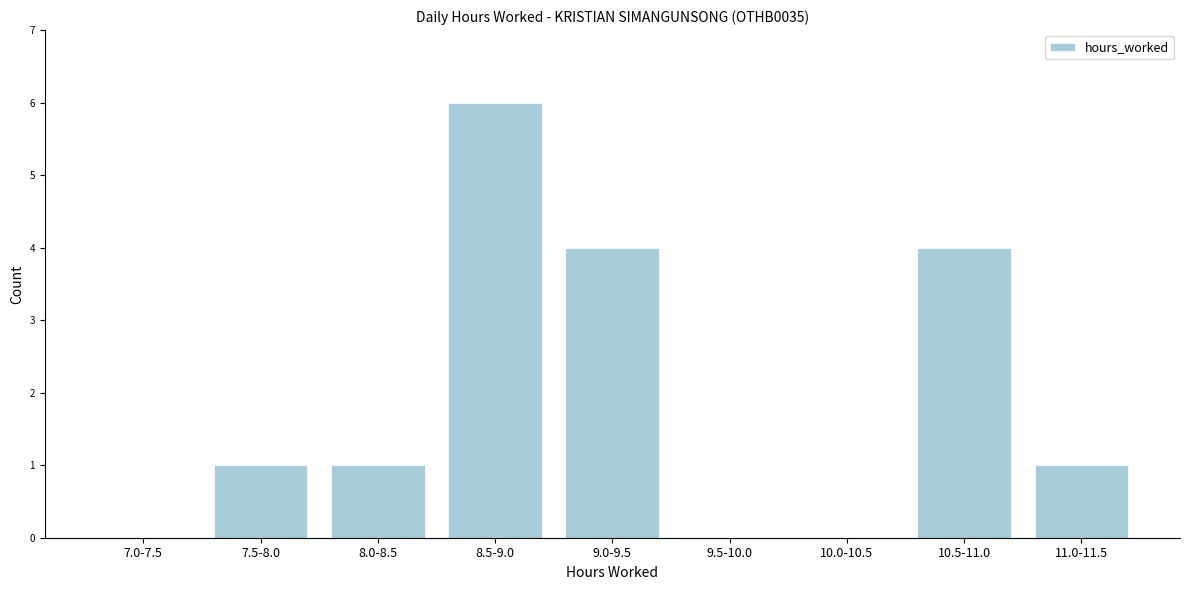

Reading left to right, what are all the values shown in this chart?

7.0-7.5=0	7.5-8.0=1	8.0-8.5=1	8.5-9.0=6	9.0-9.5=4	9.5-10.0=0	10.0-10.5=0	10.5-11.0=4	11.0-11.5=1